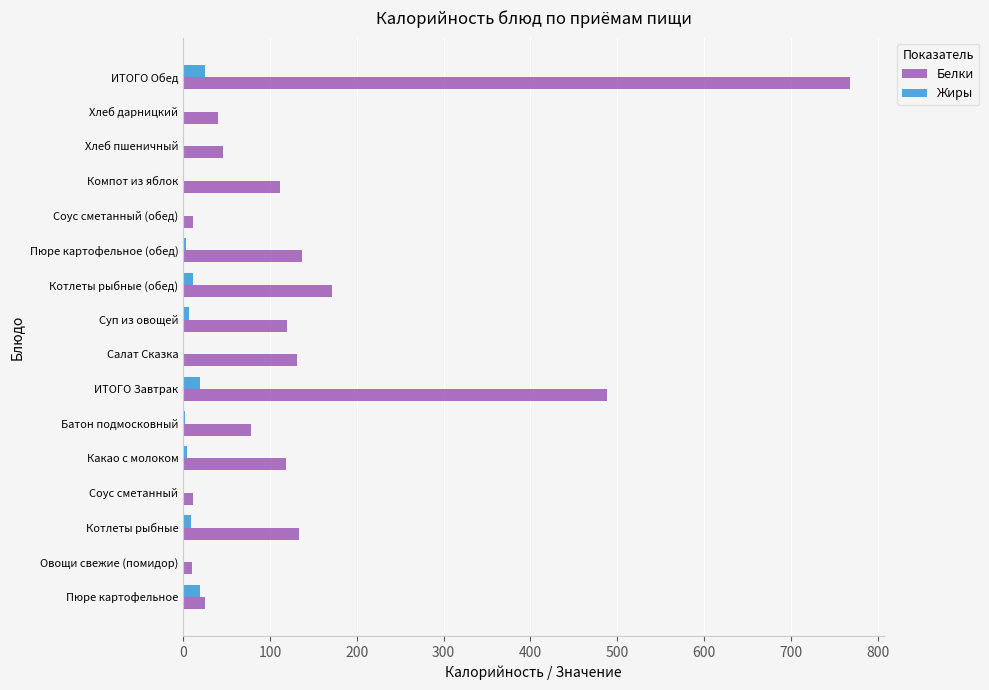

How many values in the Белки series exceed 118?

8